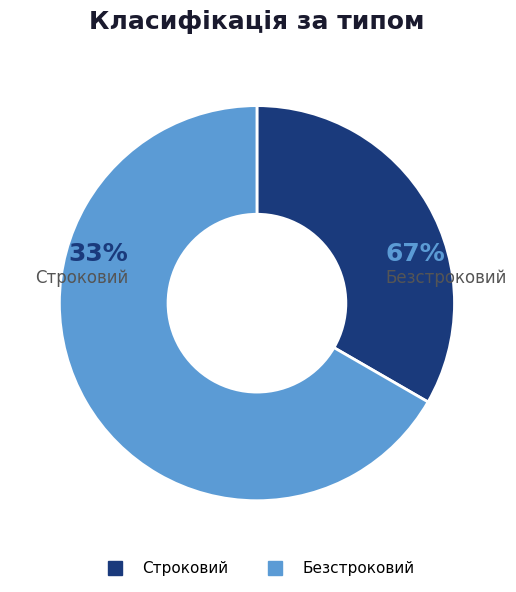

Between Безстроковий and Строковий, which is larger?

Безстроковий